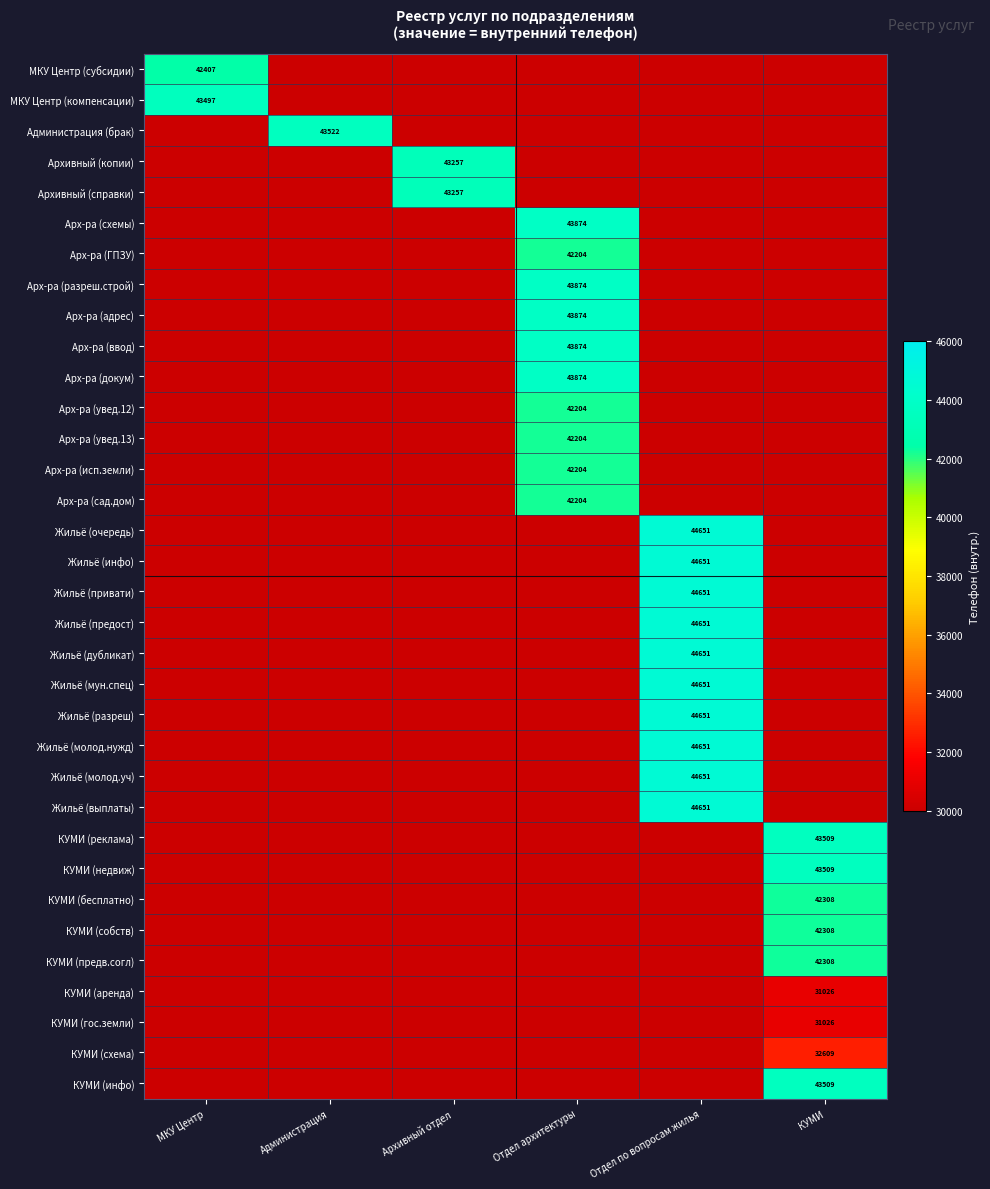

At how many categories does at least one series exceed 6610?

6